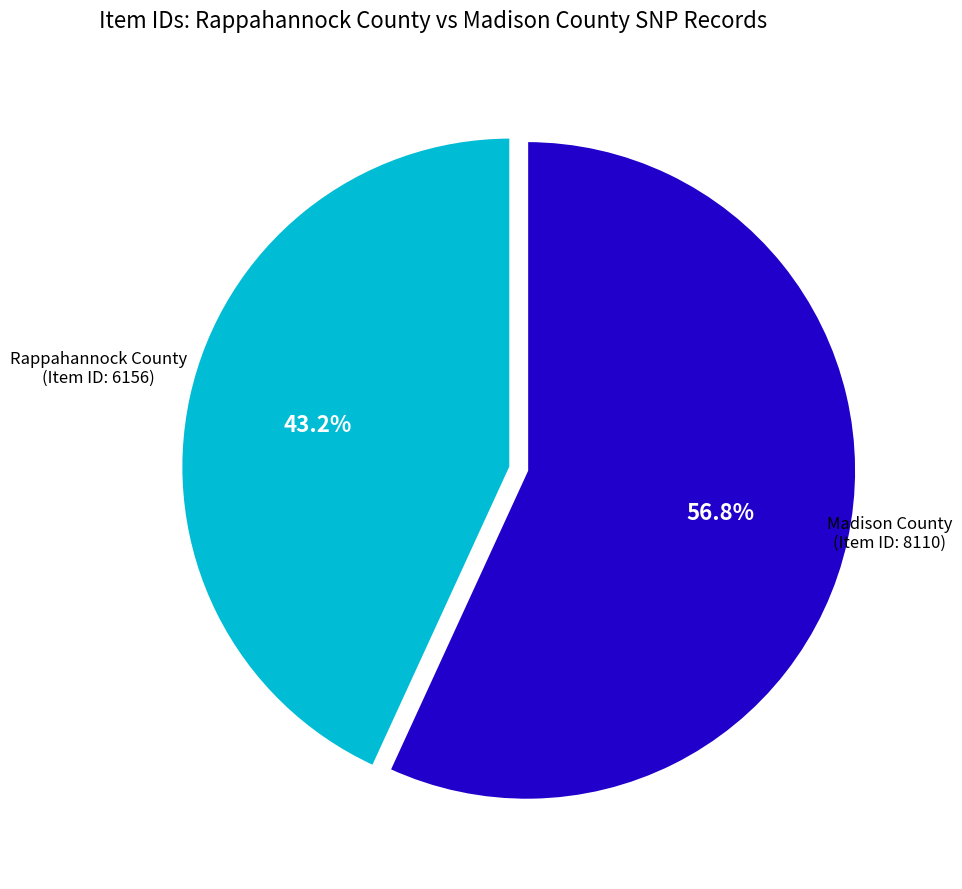

Does any single category account for the majority?

Yes